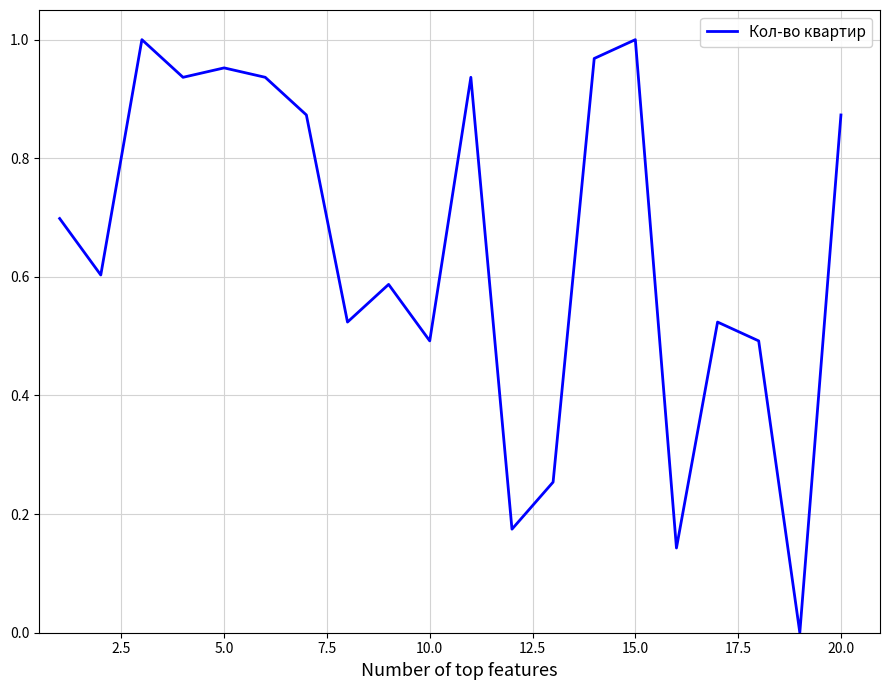

Count the number of categories in the chart.

20